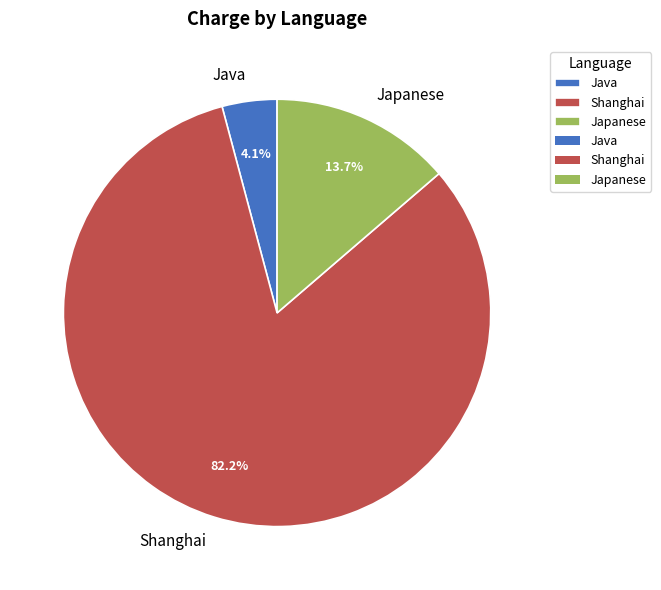

Does Shanghai represent more than half of the total?

Yes